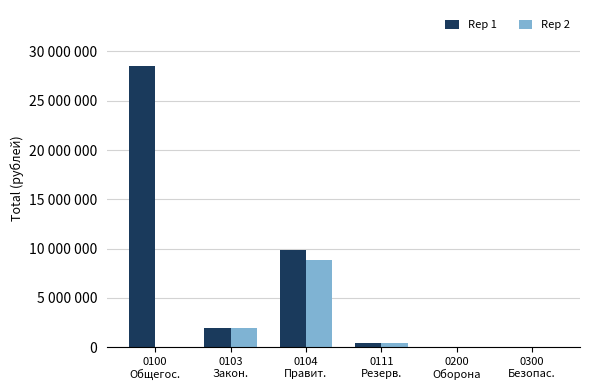

Are the bars grouped side by side (vs. stacked)?

Yes